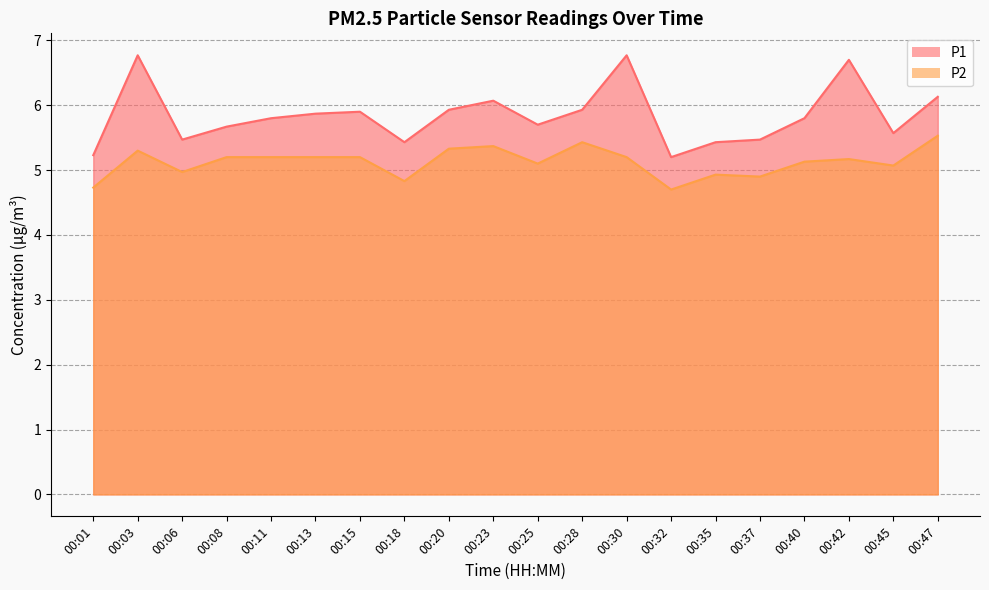

What is the value of the P1 point at the 16th from the left?

5.5